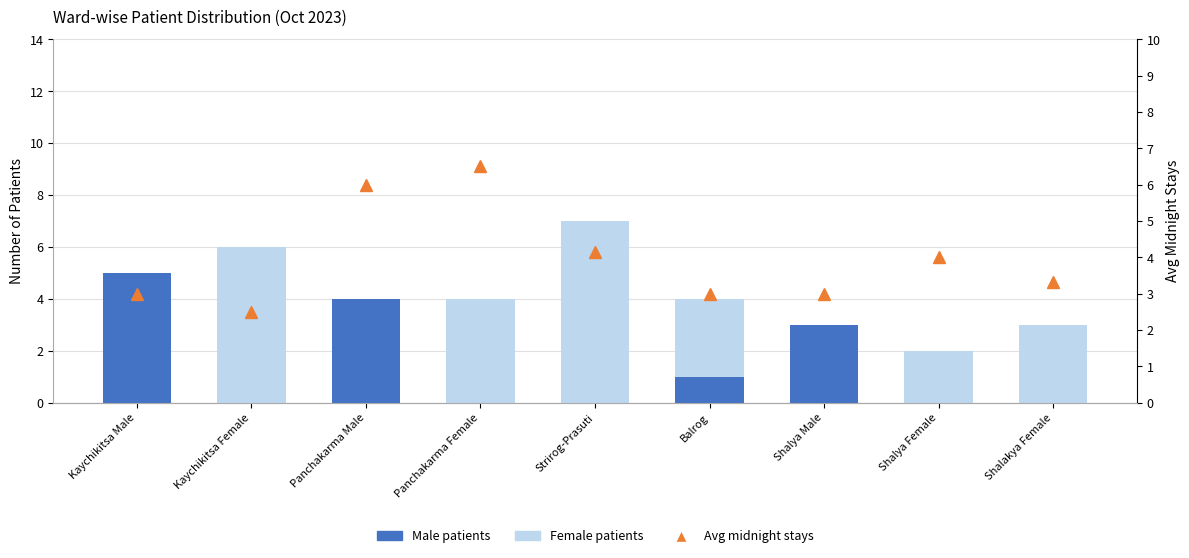

What is the label of the 8th bar from the right?

Kaychikitsa Female